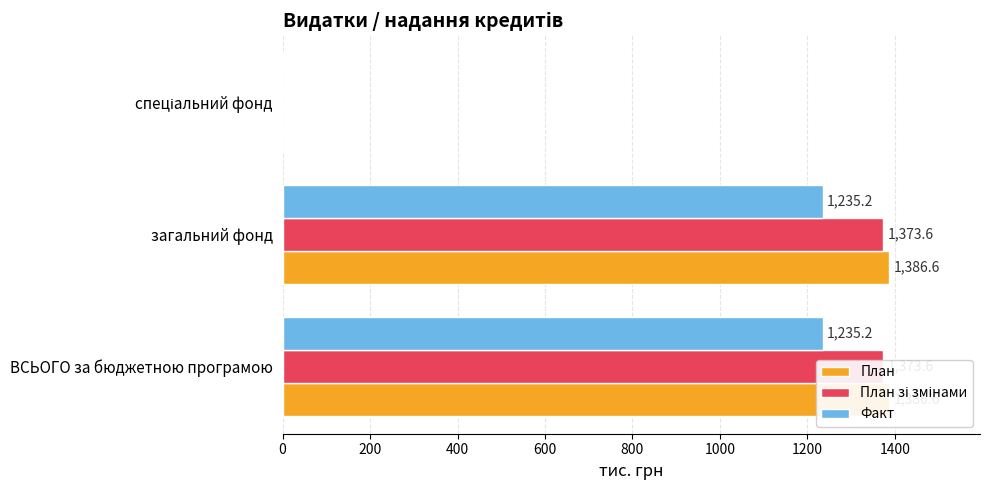

What is the difference between the maximum and minimum values in the План series?

1386.6